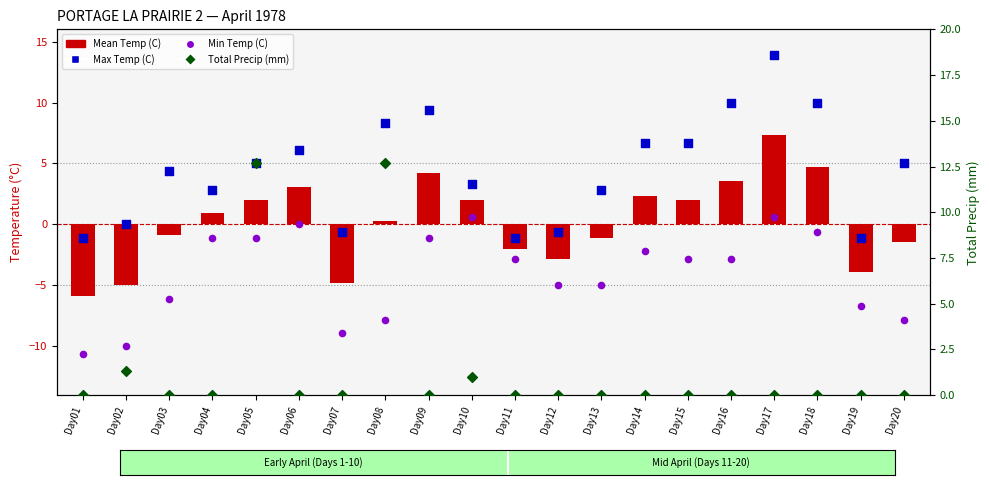

Which series reaches the minimum Y coordinate?

Min Temp (C)